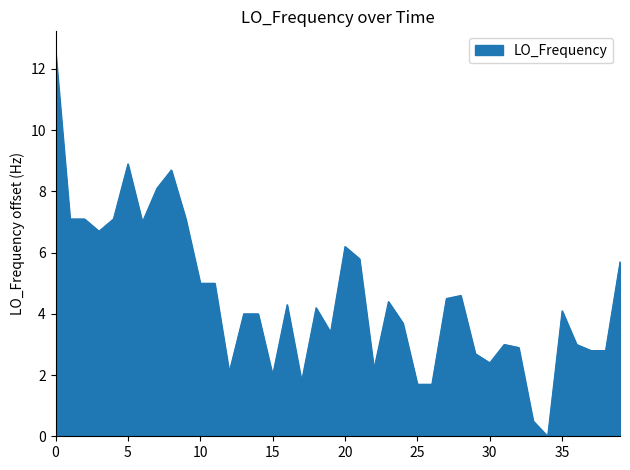

What is the sum of all values?

180.9